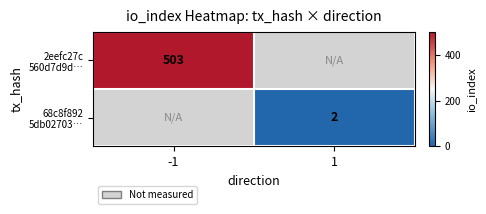

At which label does 2eefc27c 560d7d9d… reach its peak?

-1